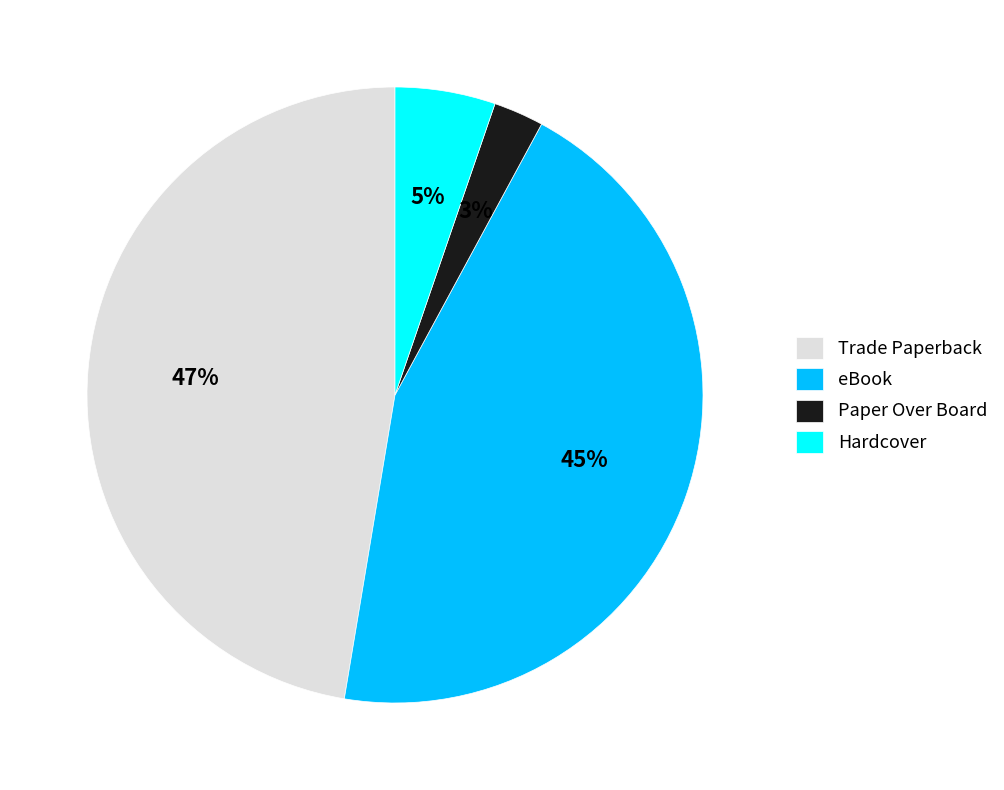

How many slices are in this pie chart?

4